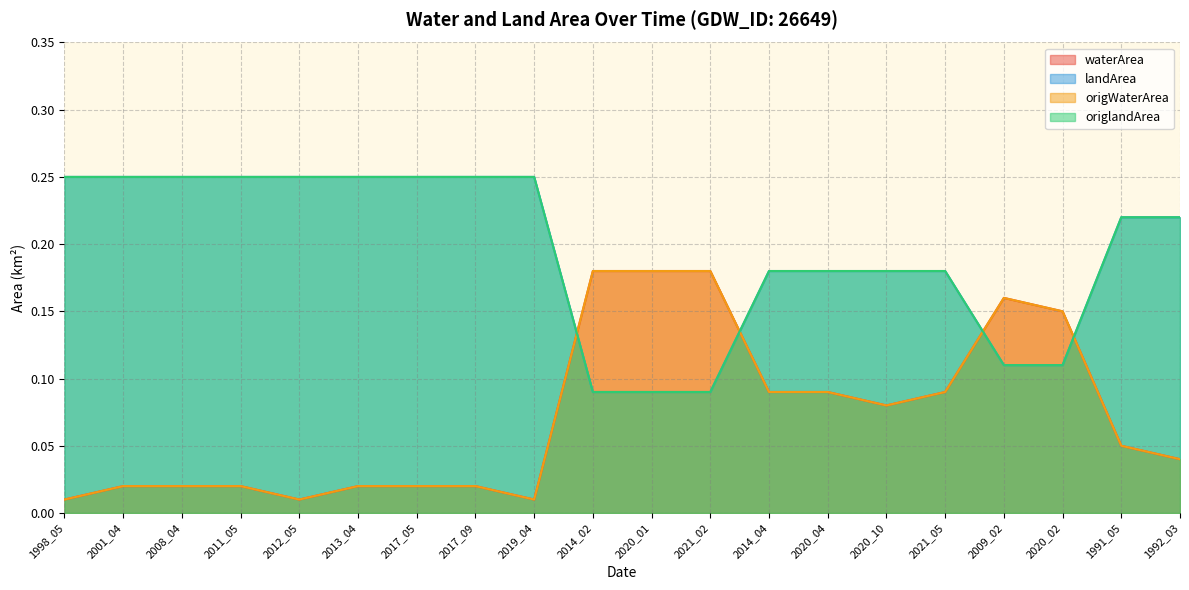

Which series has the largest total across all categories?

landArea